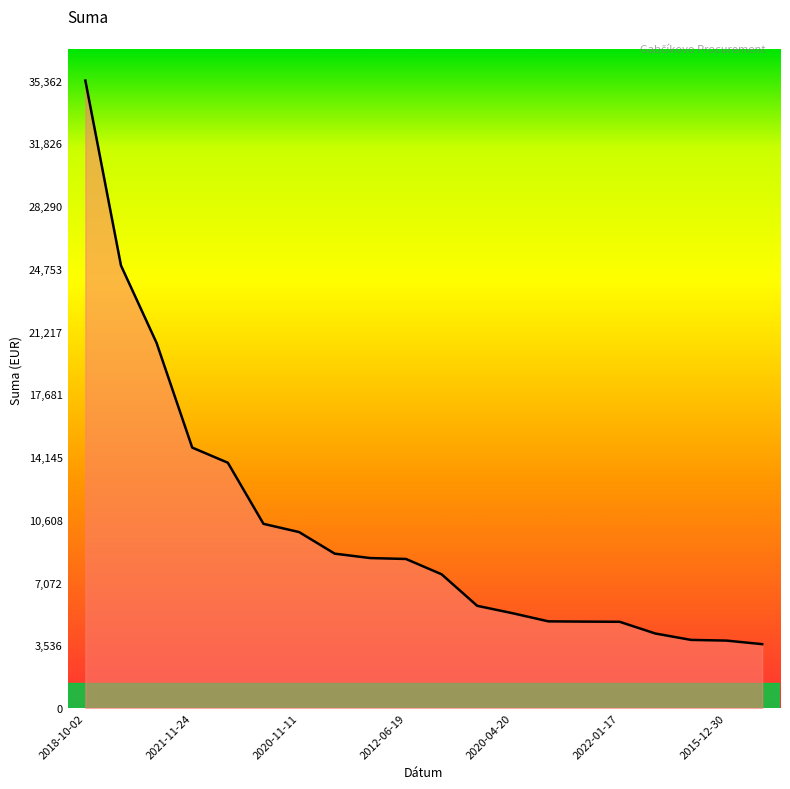

What is the smallest value displayed?

3600.0